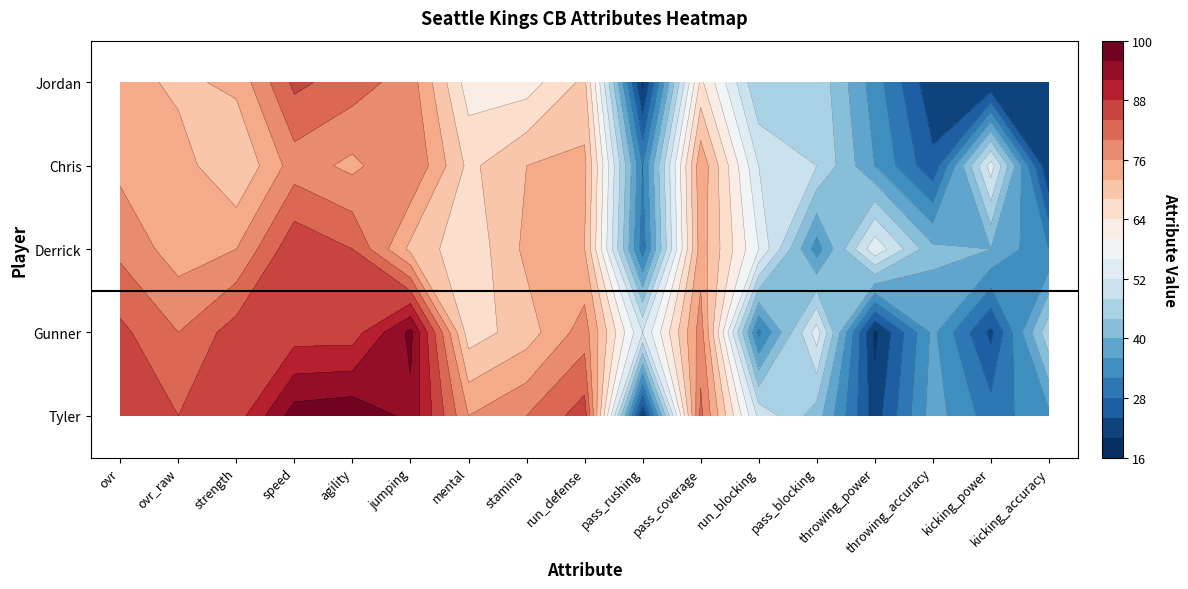

Which series changed the most between agility and run_blocking?

Gunner